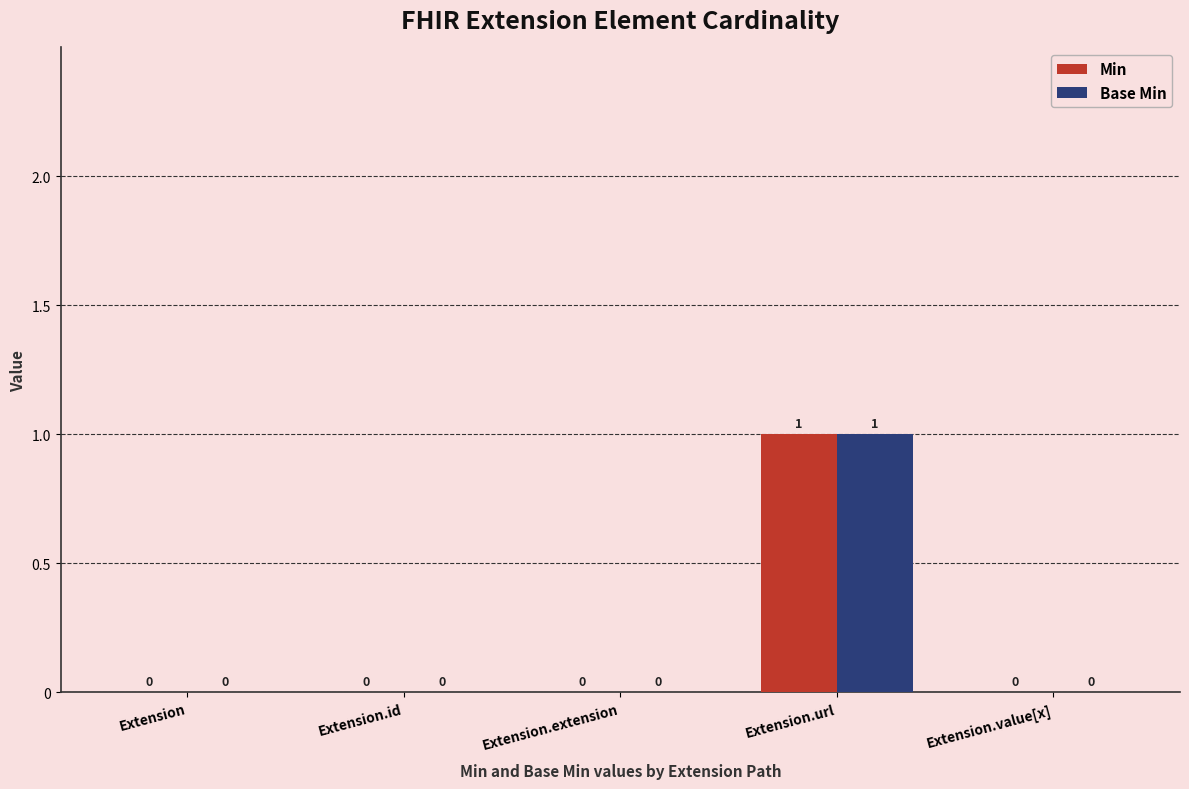

At which category is the sum across all series the highest?

Extension.url